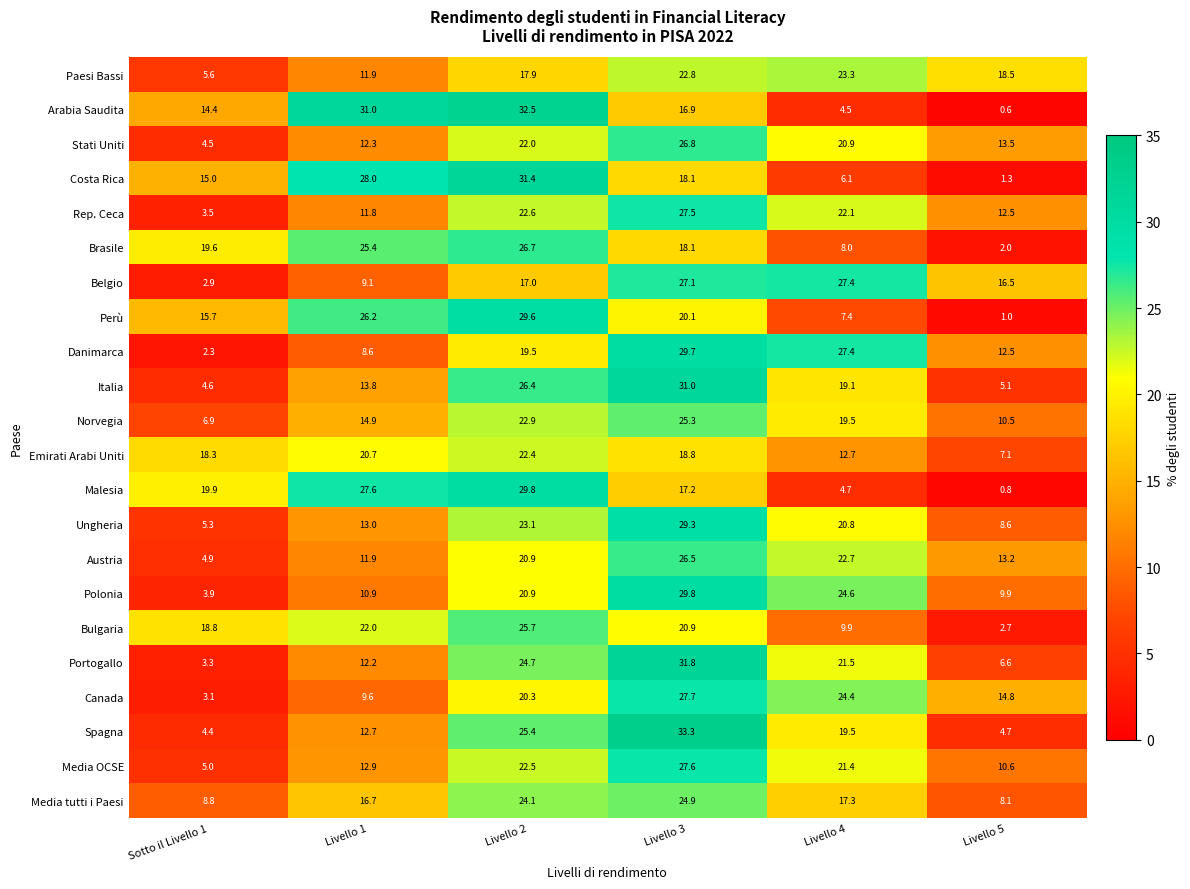

At how many categories does at least one series exceed 9?

6